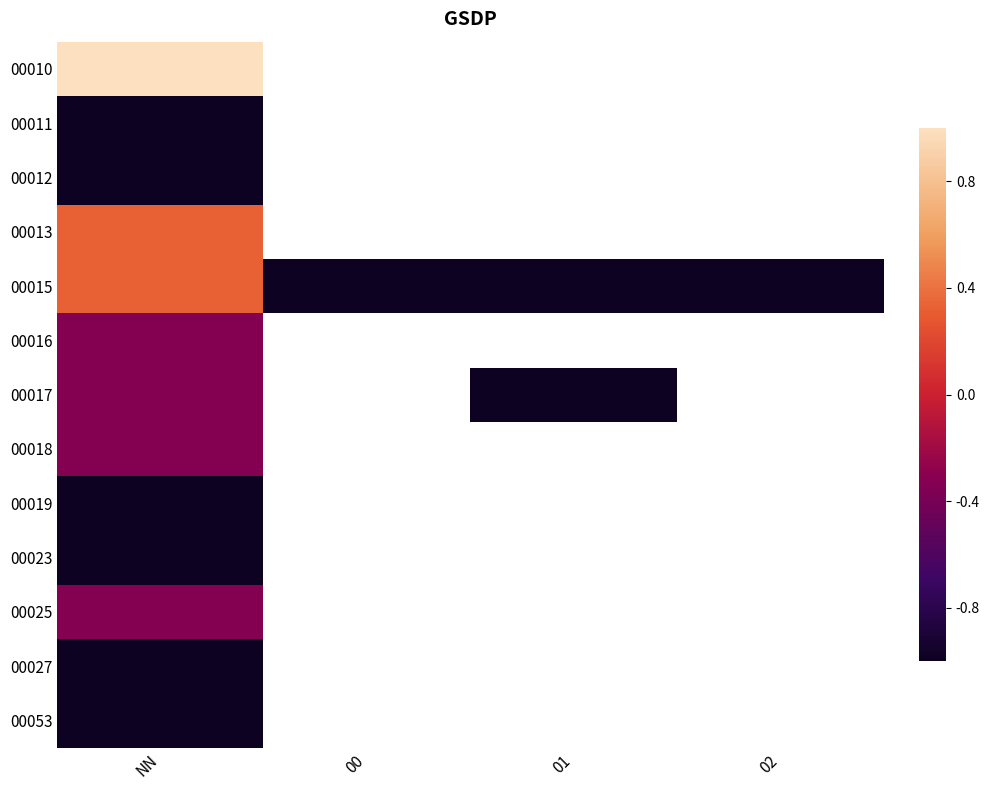

What is the total value across all series at NN?

-5.7